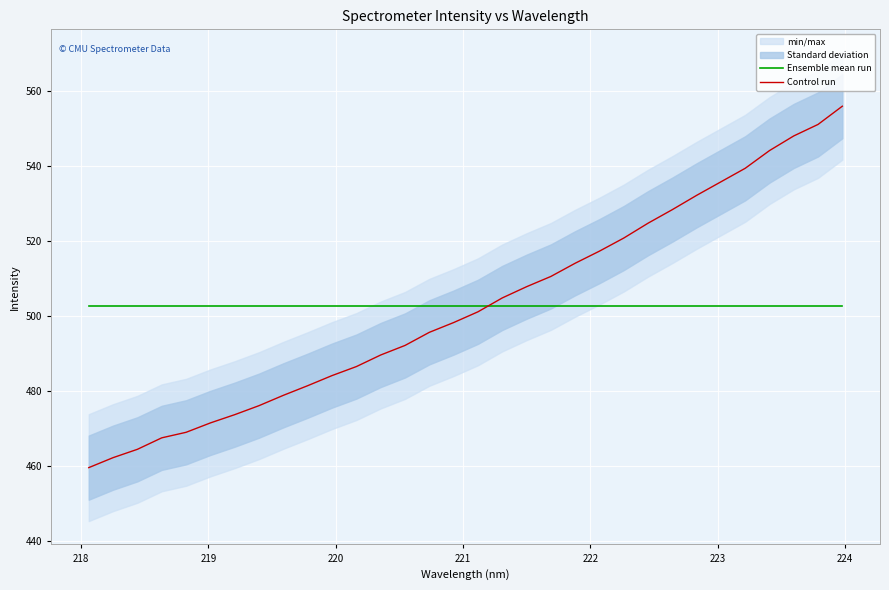

Is this an area chart (filled region under the line)?

No